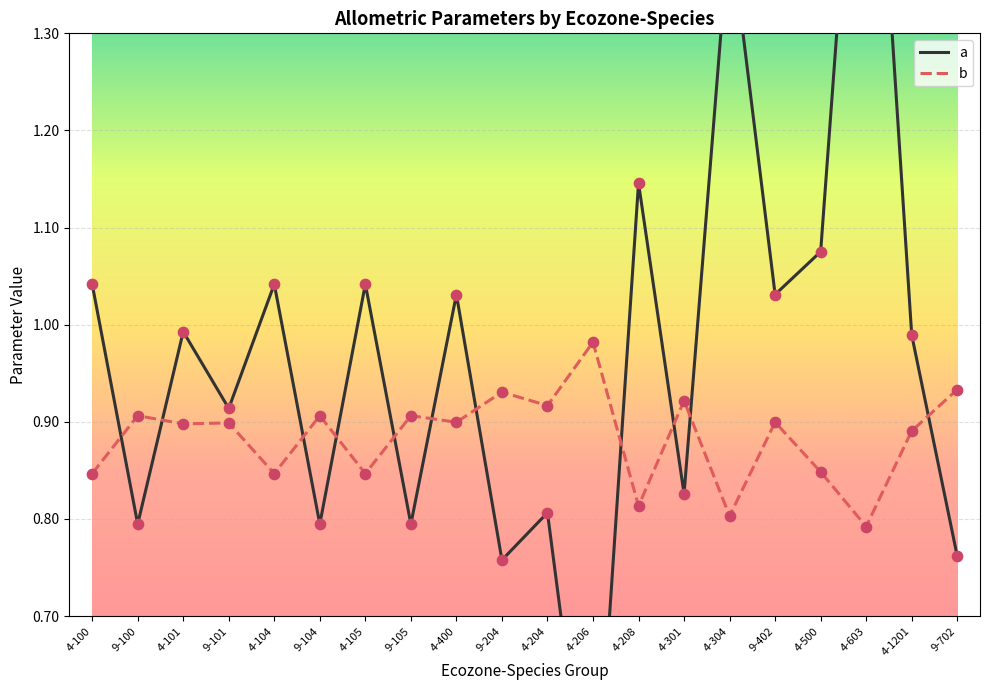

Which series reaches the maximum Y coordinate?

a